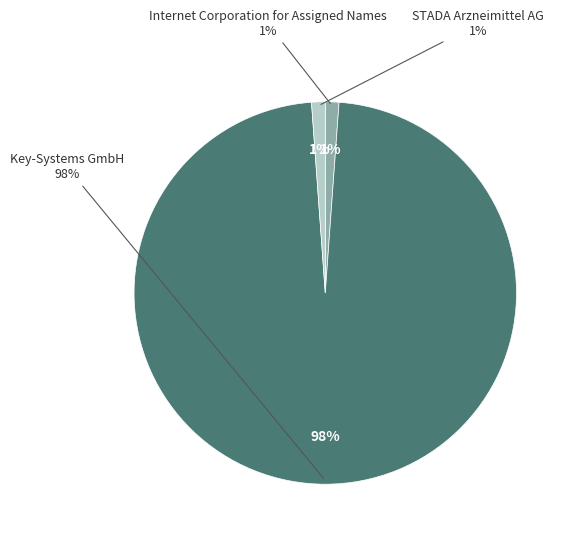

What percentage is NOT represented by Internet Corporation for Assigned Names?

98.9%